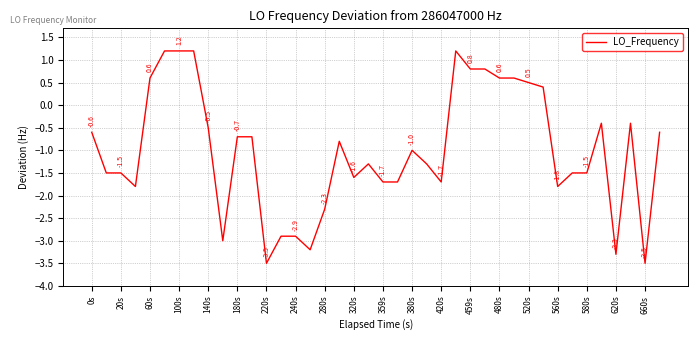

How many positive values are there?

11